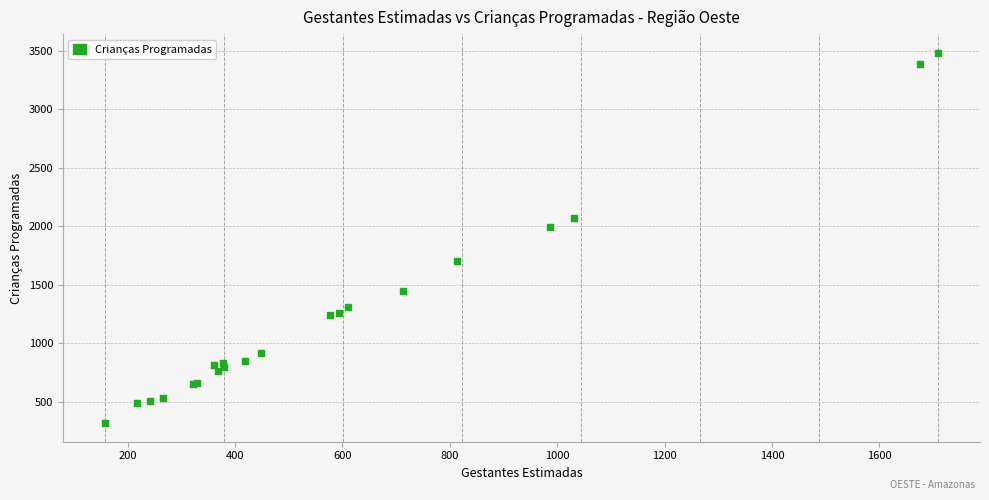

What Y value in the scatter plot is closest to 1899?

1992.8